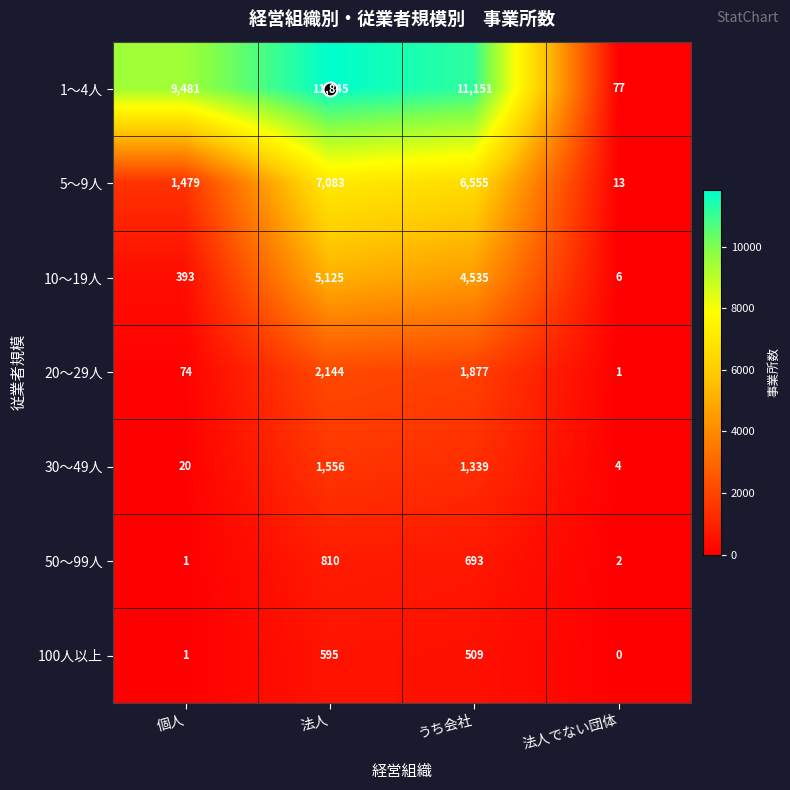

Rank the series by their maximum value, from lowest to highest.

100人以上, 50～99人, 30～49人, 20～29人, 10～19人, 5～9人, 1～4人